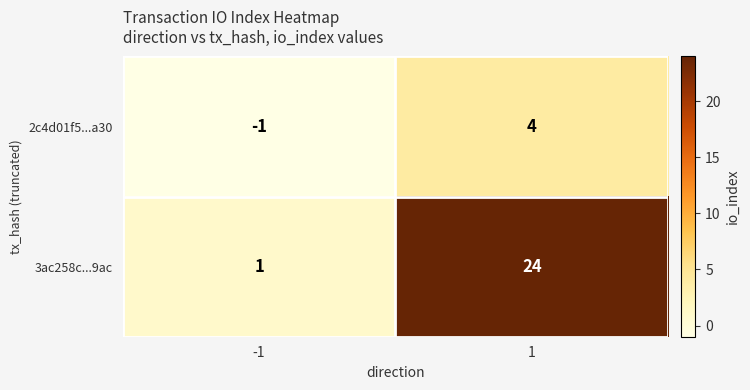

How many categories are shown in the chart?

2